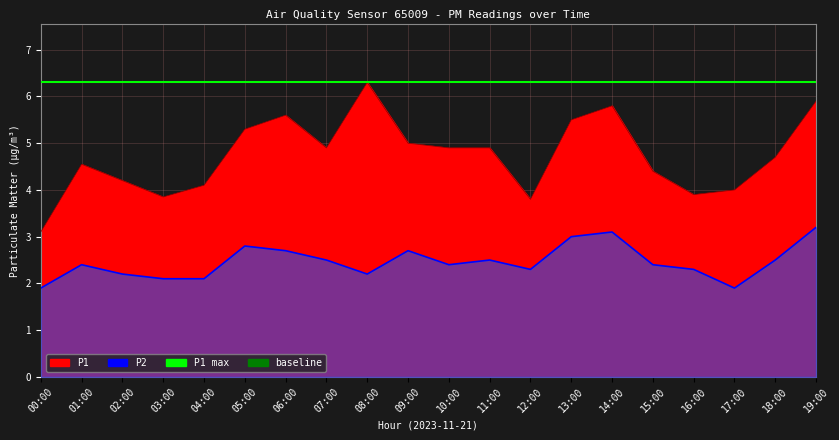

At 10:00, list the series in order from largest to smallest.

P1, P2